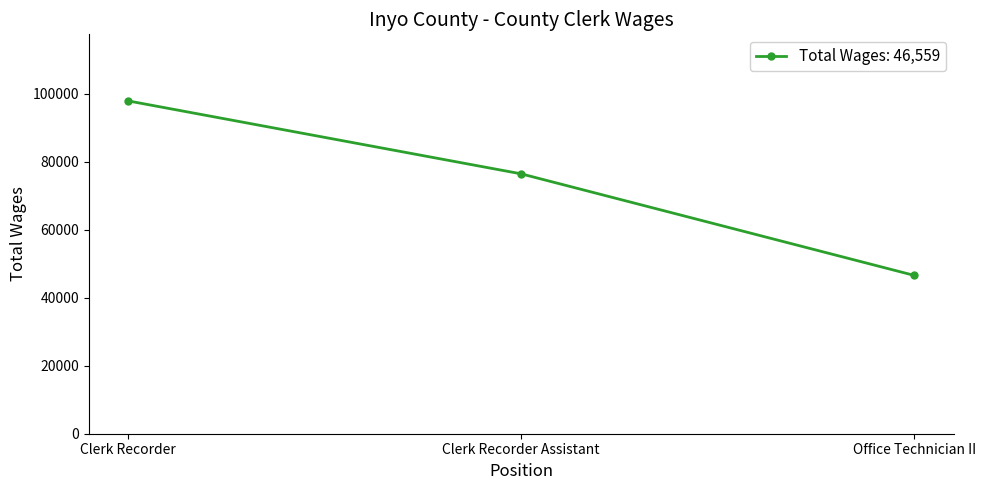

Approximately how many times larger is the value at Clerk Recorder Assistant compared to Clerk Recorder?

0.8